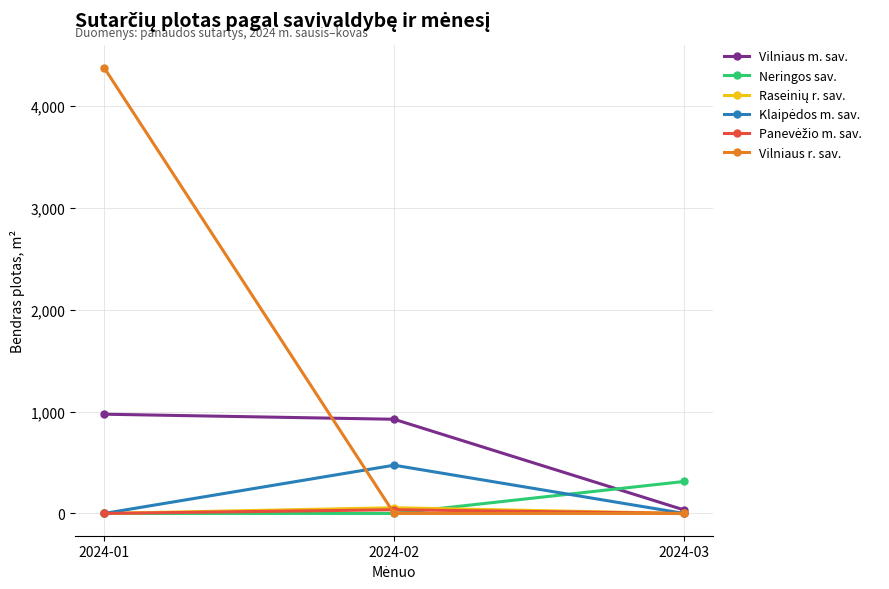

What is the spread (max minus min) of values at 2024-01?

4374.1